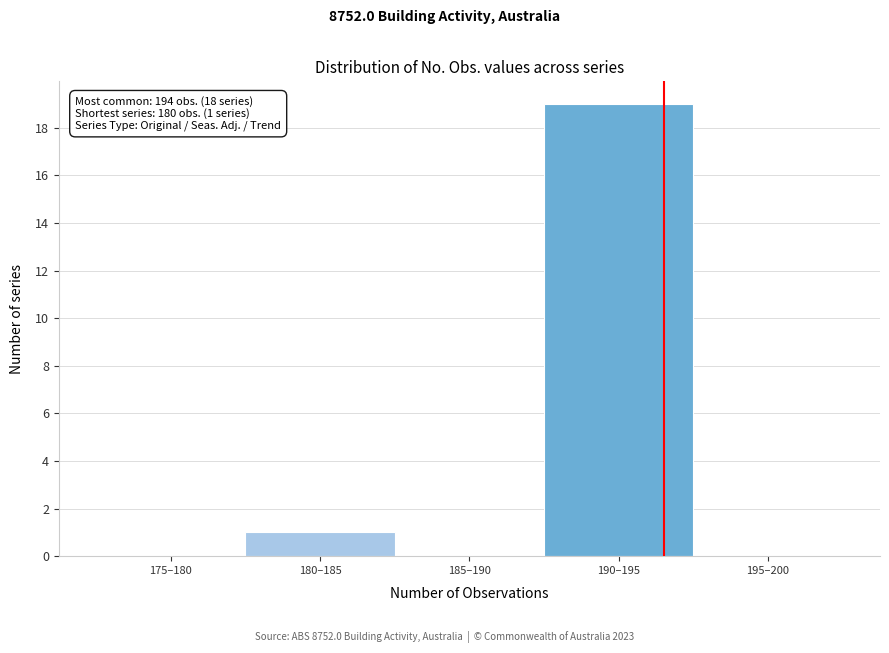

Reading left to right, what are all the values shown in this chart?

175–180=0	180–185=1	185–190=0	190–195=19	195–200=0